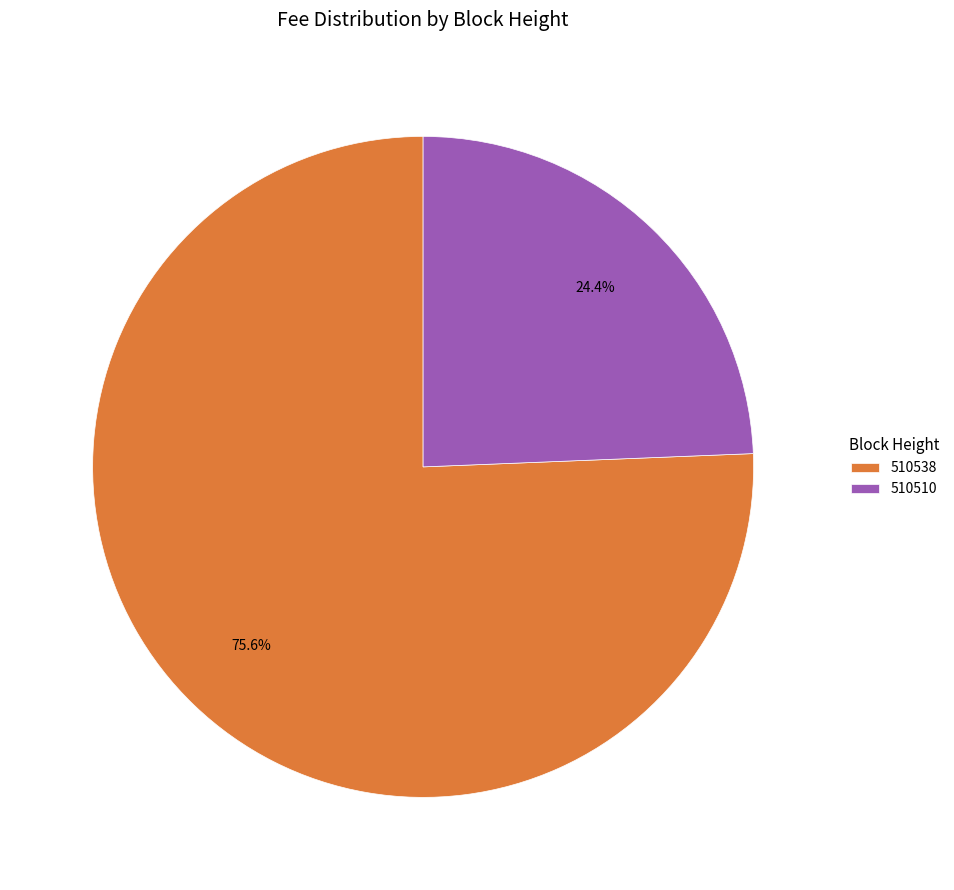

Which category has the smallest portion of the pie?

510510